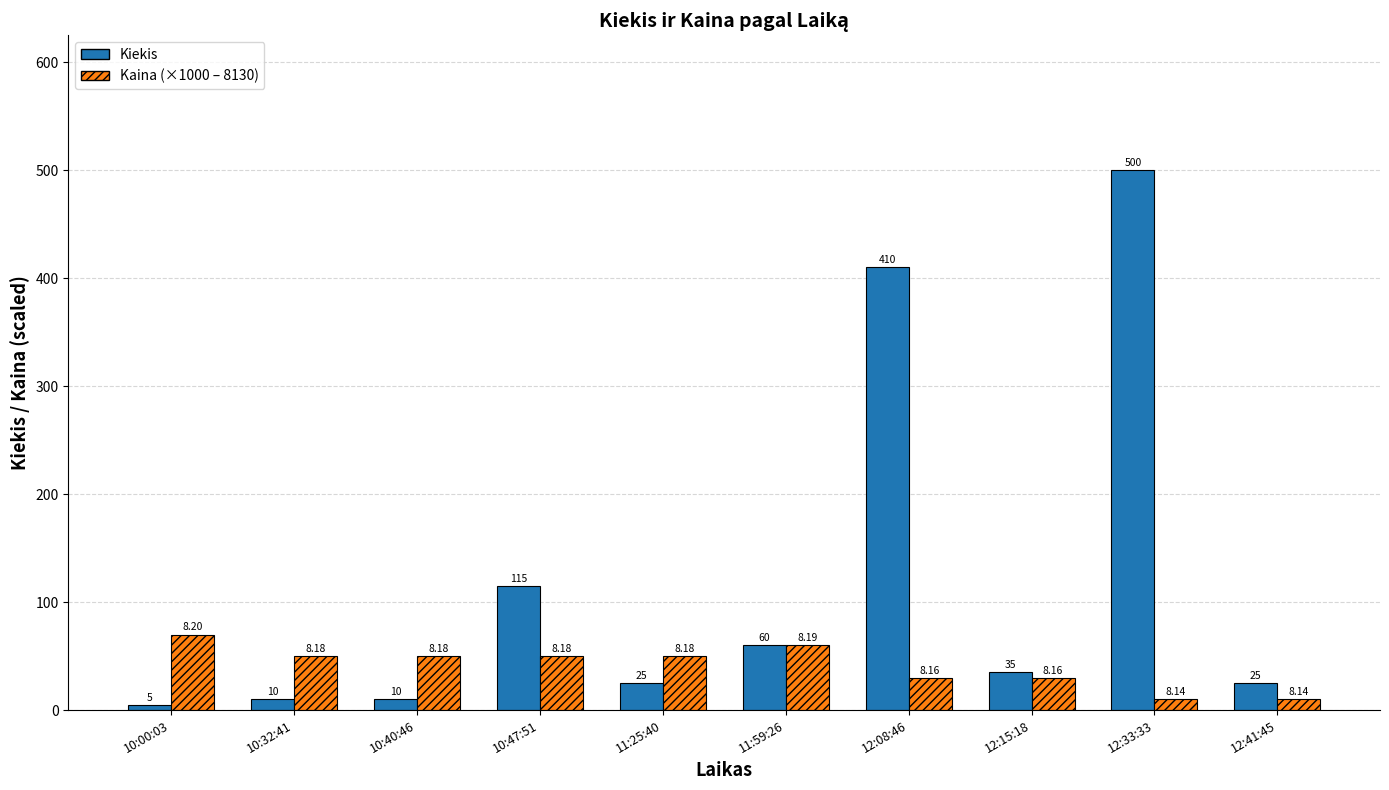

How many bars are there in each group?

2